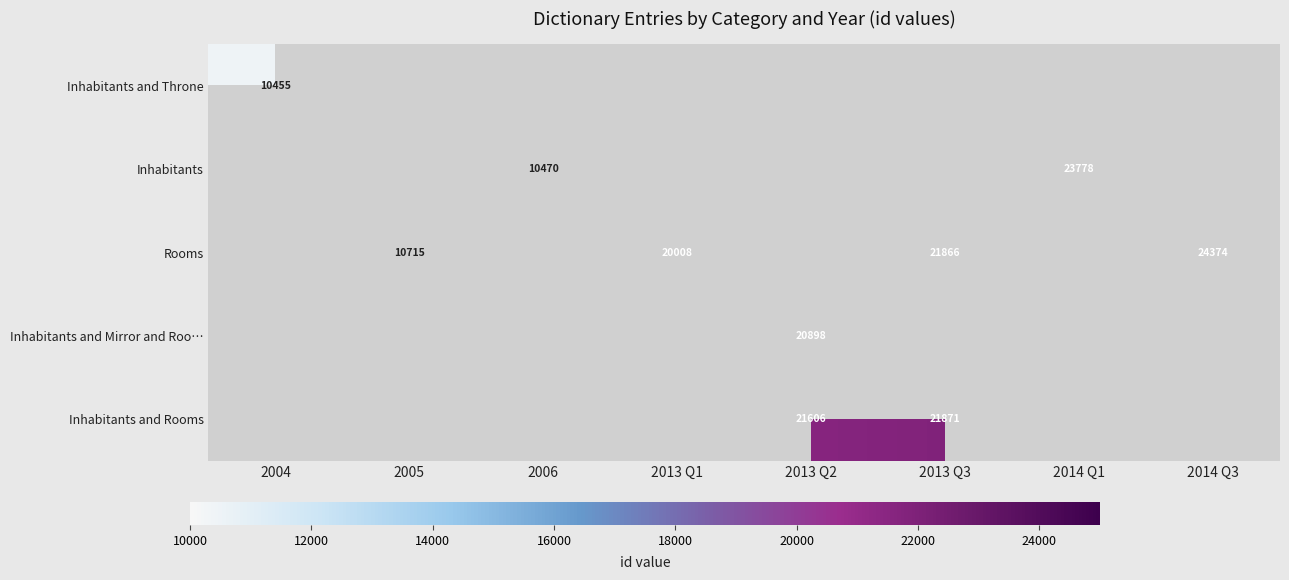

Is it true that Inhabitants and Rooms equals 21606 at 2013 Q2?

True